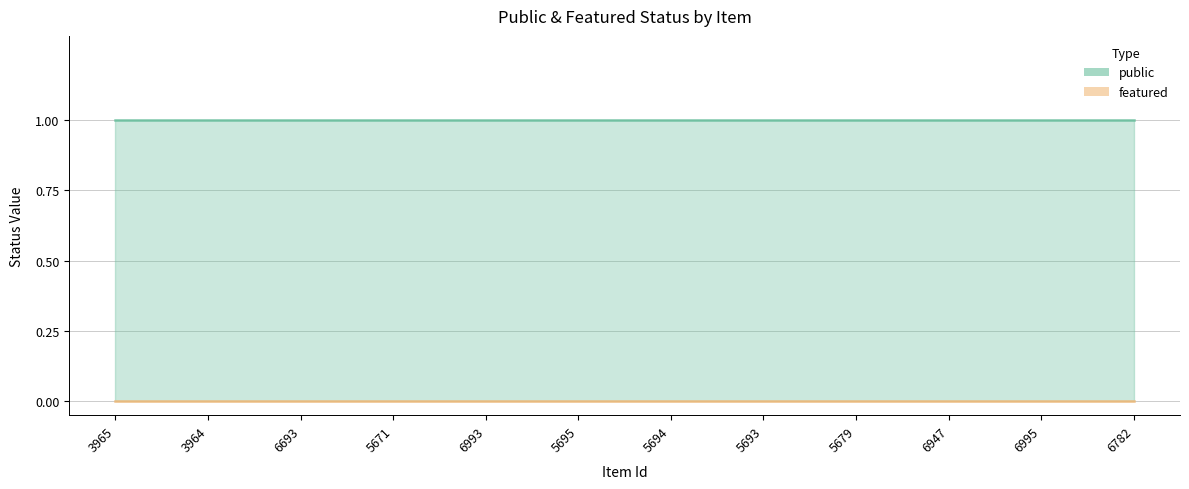

What is the value of the public point at the 8th from the left?

1